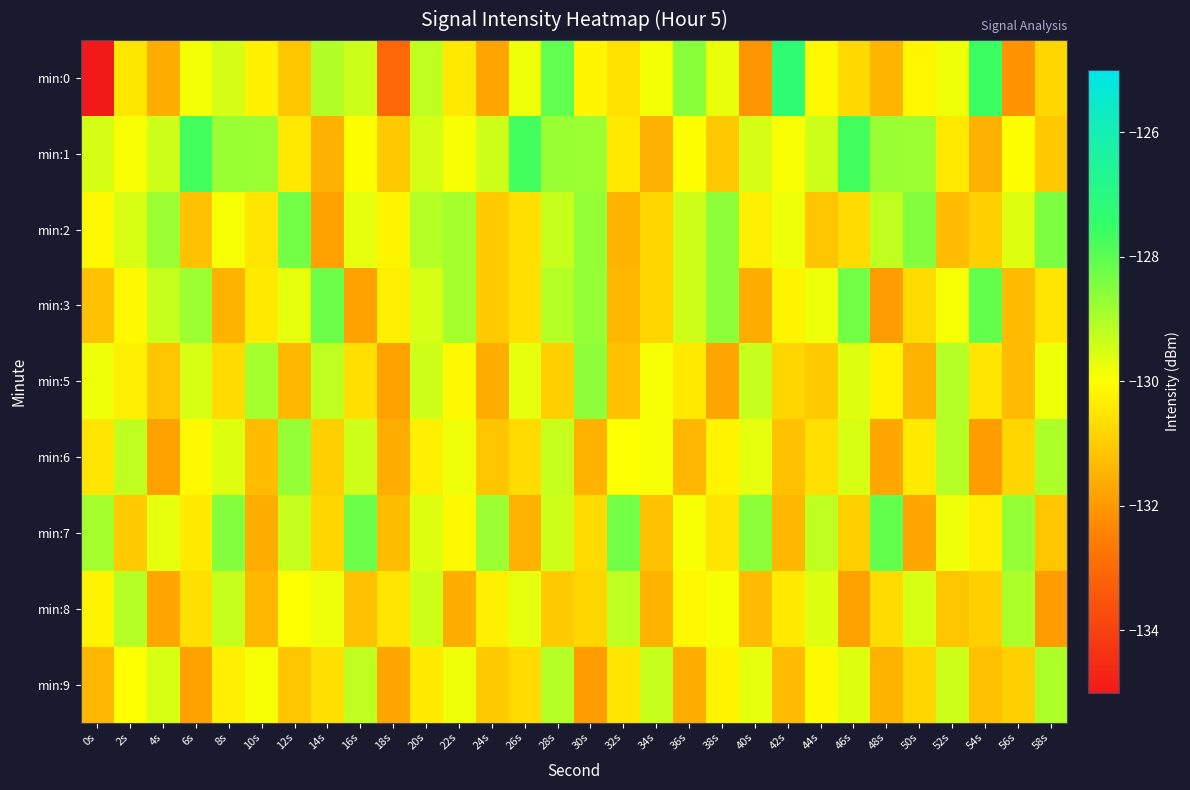

What is the total value across all series at 6s?

-1170.0